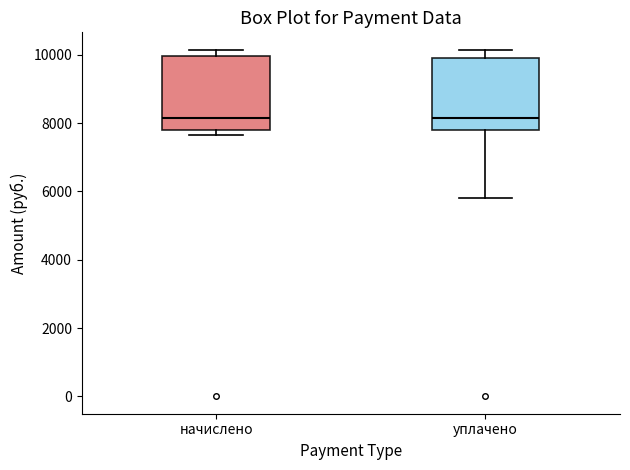

Reading left to right, read every box against the y-axis: the position of its median line, the range the box covers, and the ends of its whiskers. The values are not printed on the chart, so give them approximately, as read against the axis.

начислено: median 8200, box 7800 to 10000, whiskers 7600 to 10200
уплачено: median 8200, box 7800 to 10000, whiskers 5800 to 10200